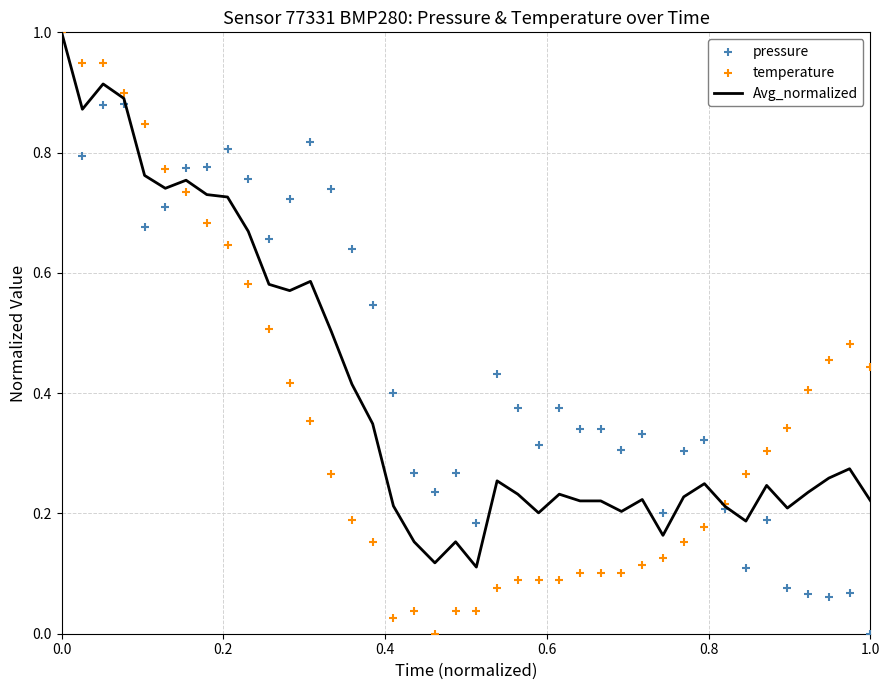

Which series has the widest spread of Y values?

pressure